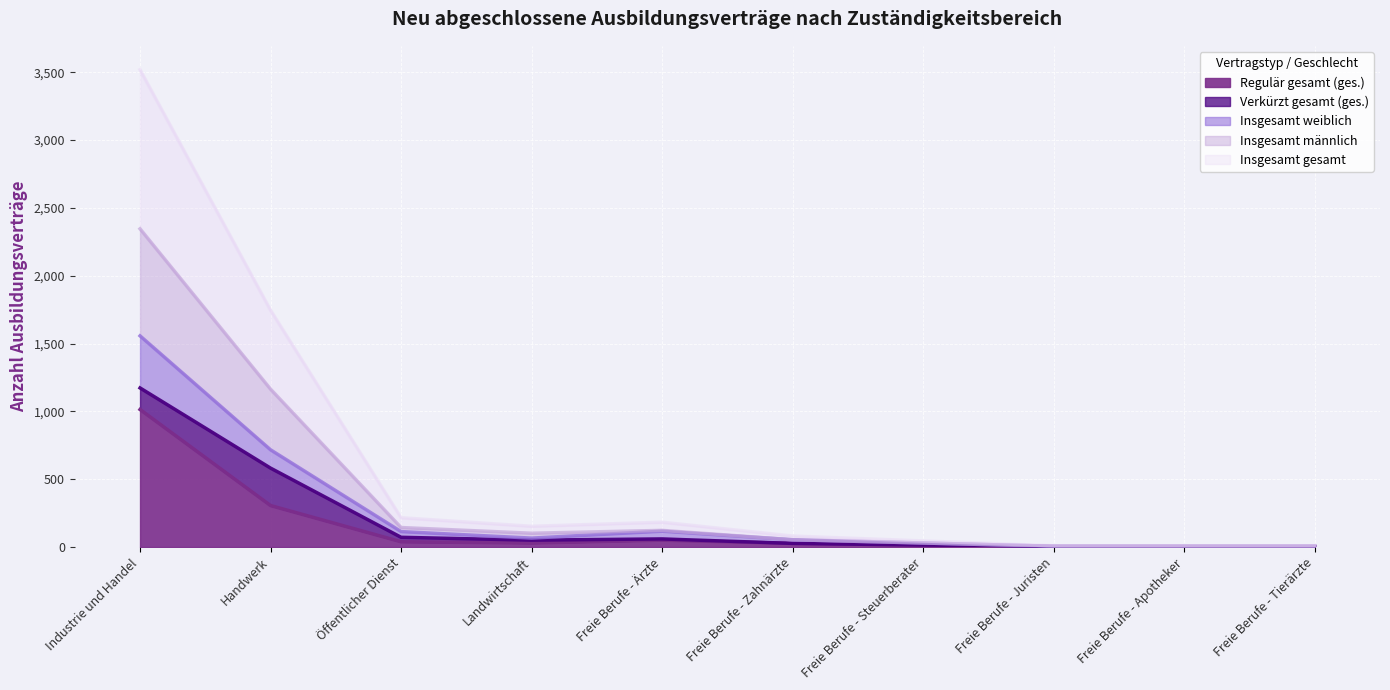

Does the chart display data point markers on the line(s)?

No